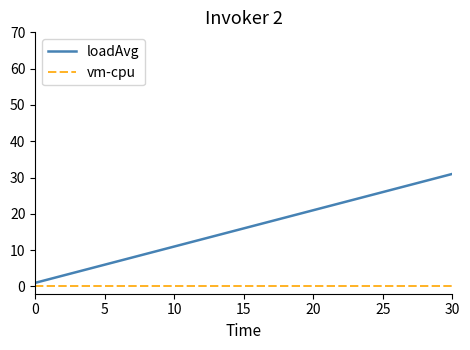

What is the maximum value shown in the chart?

31